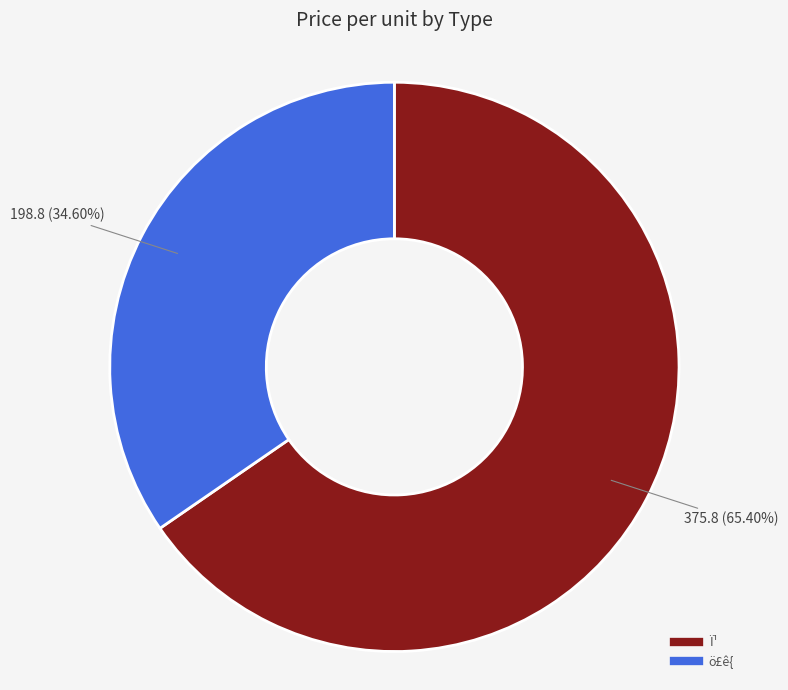

Which category has the smallest portion of the pie?

ö£ê{